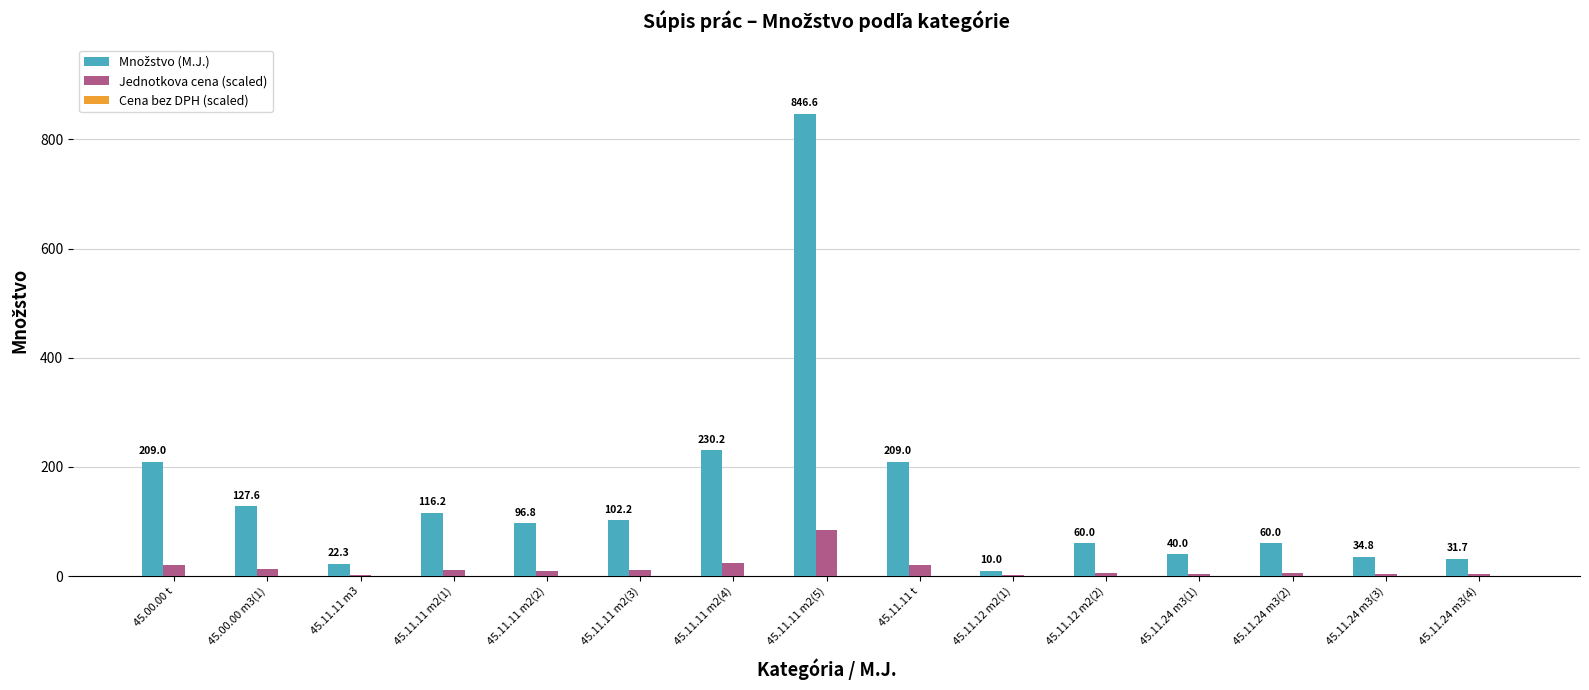

The Jednotkova cena (scaled) series shows 12.8 at 45.00.00 m3(1). True or false?

True